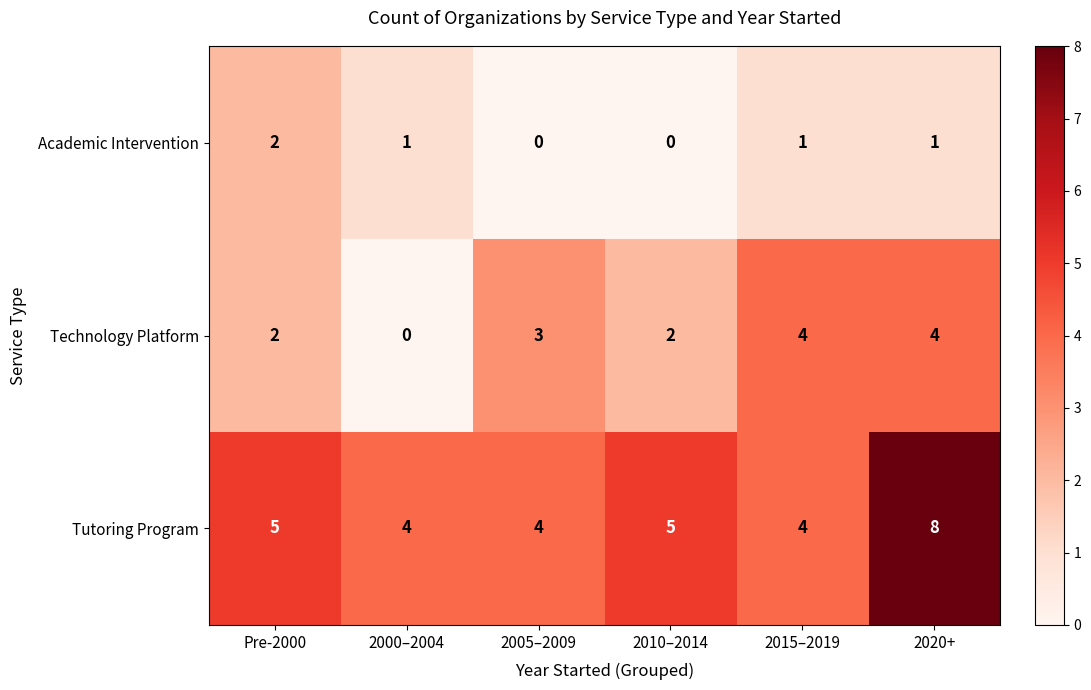

How many distinct data groups are displayed?

3